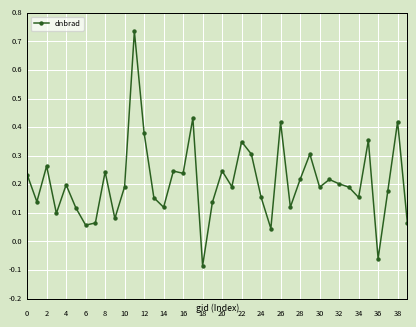

True or false: there are more than 2 points higher than both neighbors.

True